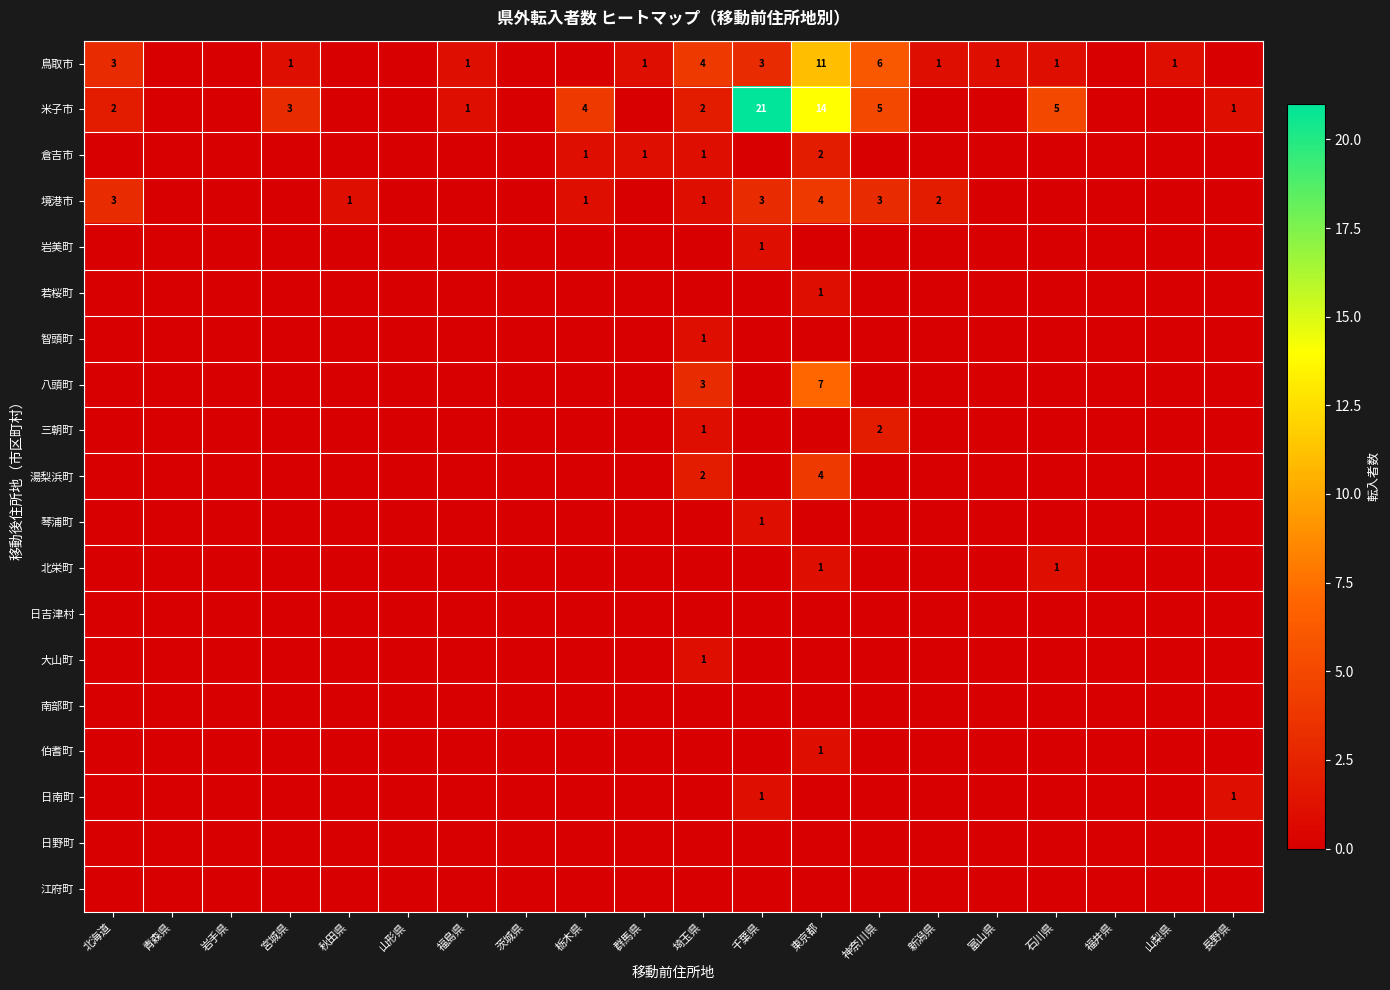

Which category has the lowest value across all series?

青森県